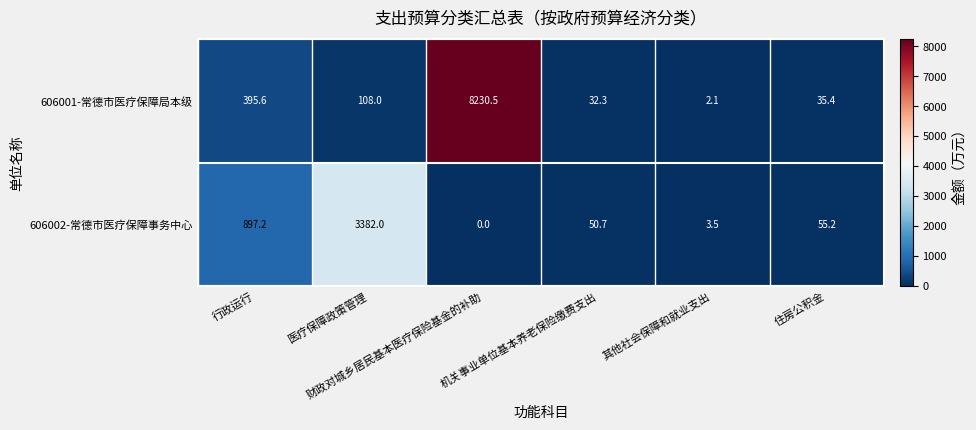

Rank the series at 医疗保障政策管理 from highest to lowest value.

606002-常德市医疗保障事务中心, 606001-常德市医疗保障局本级